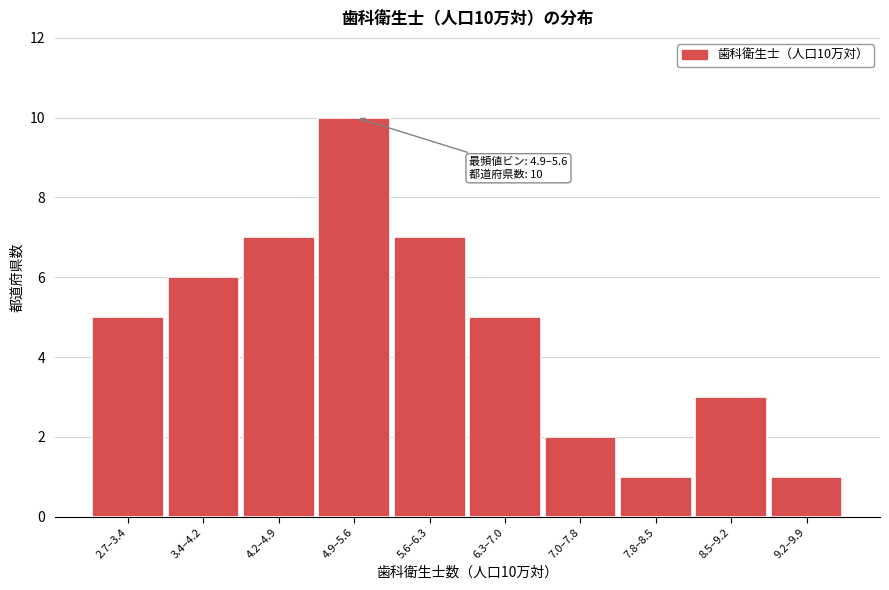

Reading left to right, extract all data points from this chart.

2.7–3.4=5	3.4–4.2=6	4.2–4.9=7	4.9–5.6=10	5.6–6.3=7	6.3–7.0=5	7.0–7.8=2	7.8–8.5=1	8.5–9.2=3	9.2–9.9=1